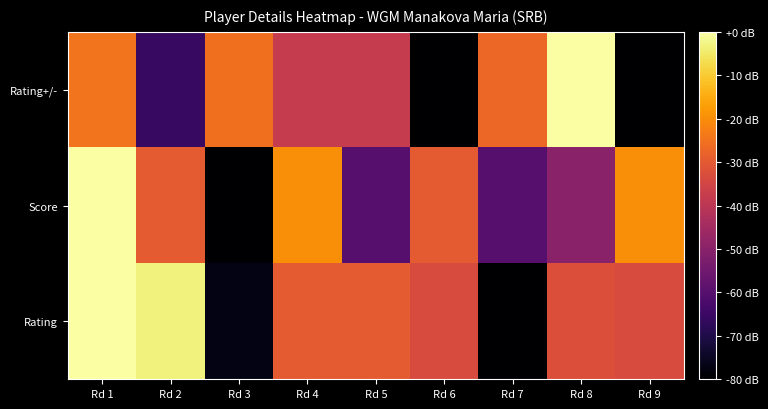

Reading right to left, what are all the values shown in this chart?

Rating: Rd 9=-33.2	Rd 8=-32.3	Rd 7=-80.0	Rd 6=-33.4	Rd 5=-30.0	Rd 4=-29.8	Rd 3=-77.0	Rd 2=-3.4	Rd 1=0.0
Score: Rd 9=-20.0	Rd 8=-50.0	Rd 7=-60.0	Rd 6=-30.0	Rd 5=-60.0	Rd 4=-20.0	Rd 3=-80.0	Rd 2=-30.0	Rd 1=0.0
Rating+/-: Rd 9=-80.0	Rd 8=0.0	Rd 7=-26.9	Rd 6=-80.0	Rd 5=-38.0	Rd 4=-38.0	Rd 3=-25.3	Rd 2=-65.7	Rd 1=-24.6